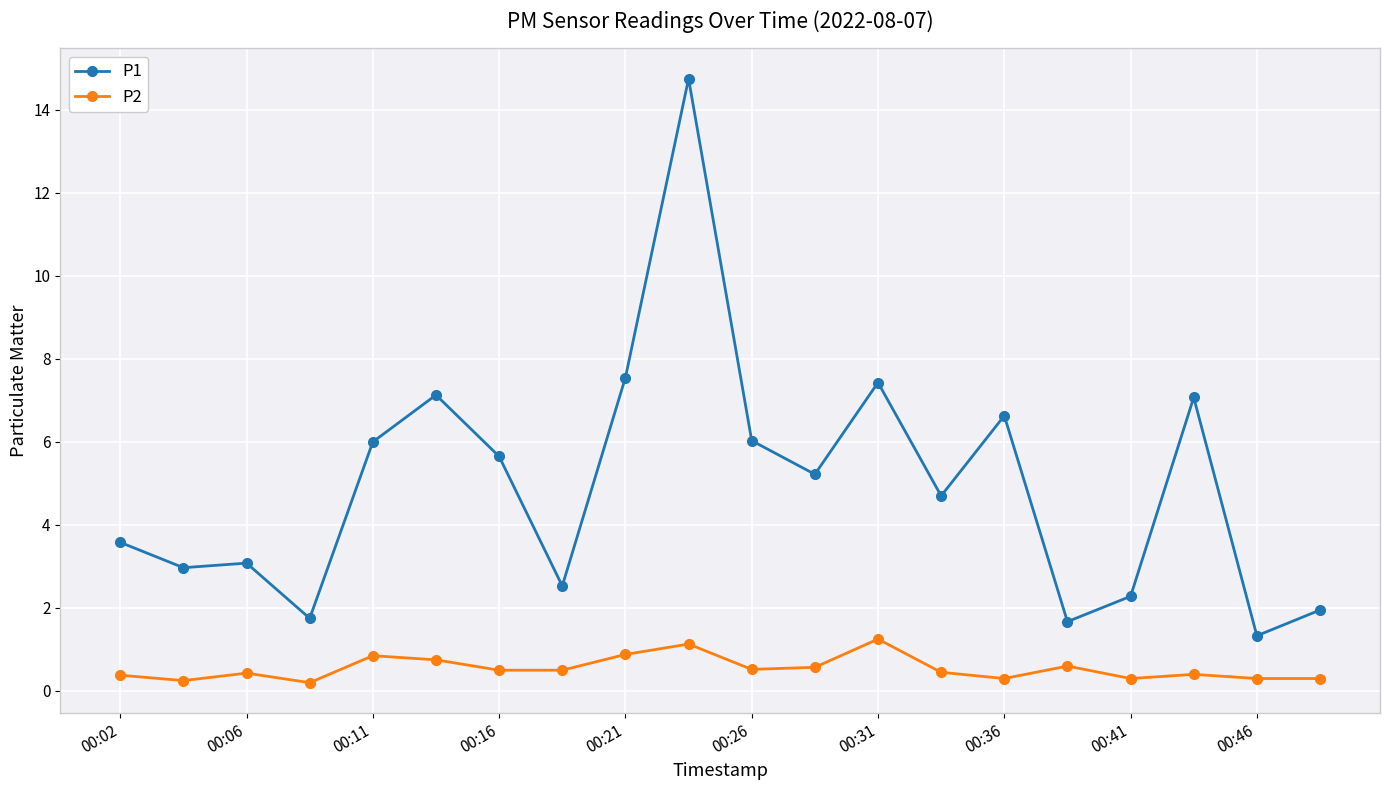

What is the value of the P1 point at the 10th from the left?

14.8